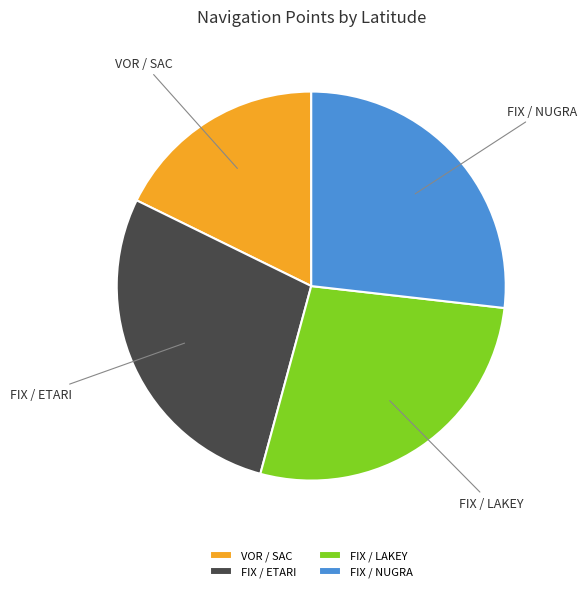

What is the ratio of the value at FIX / ETARI to the value at FIX / NUGRA?

1.0